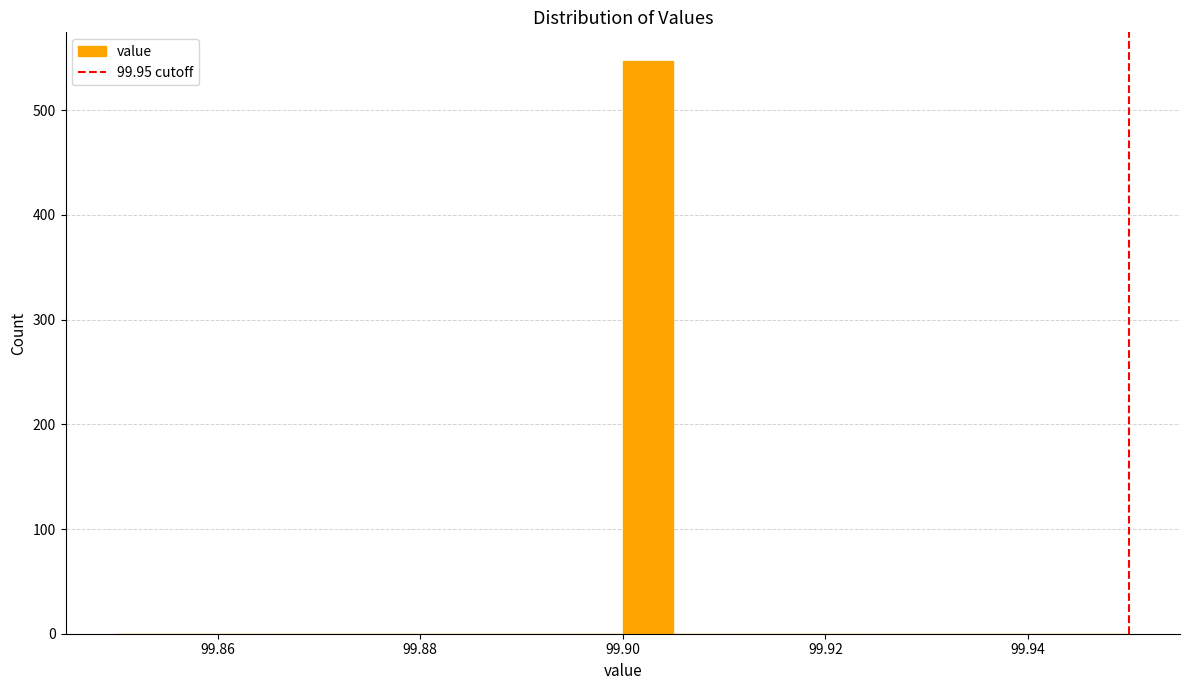

Read against the x-axis, roughly where is the centre of the tallest bar?

99.902